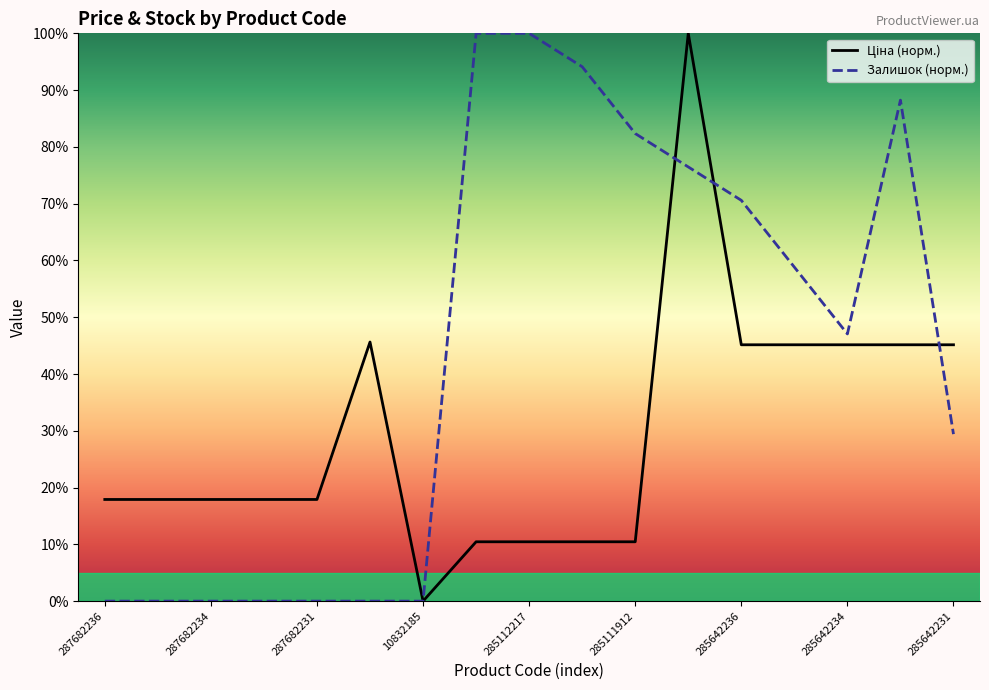

At which category is the sum across all series the highest?

11